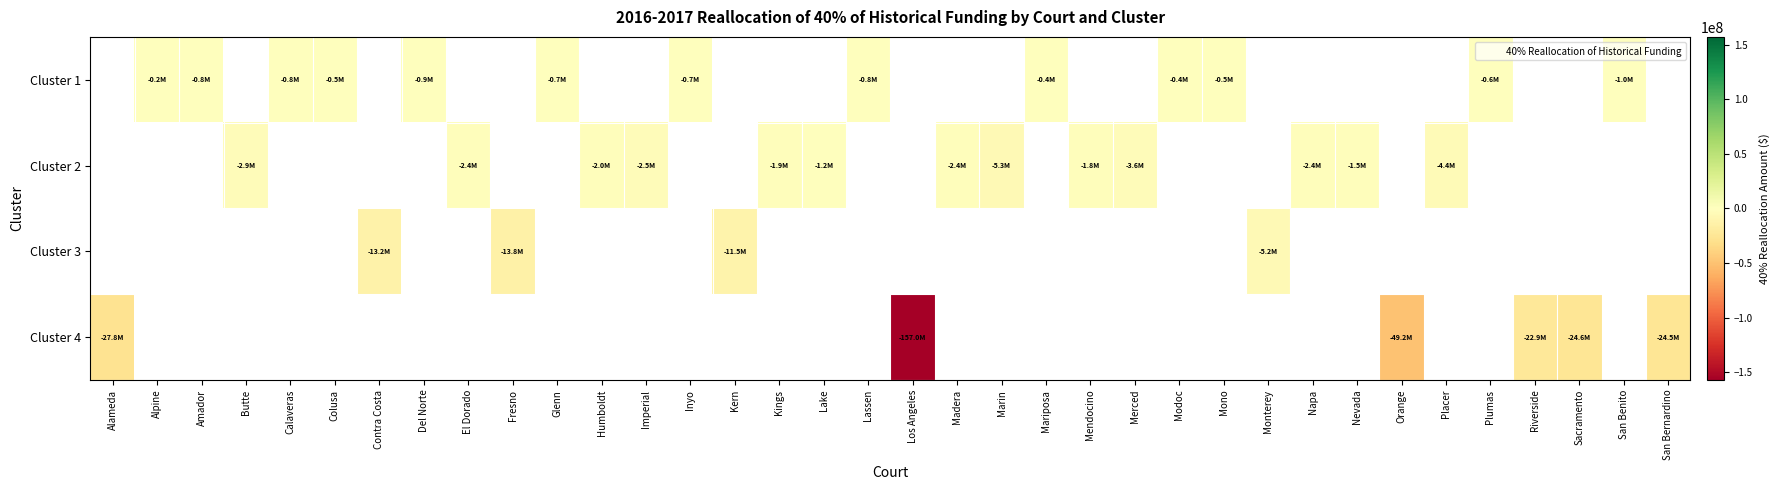

How many categories are shown in the chart?

36